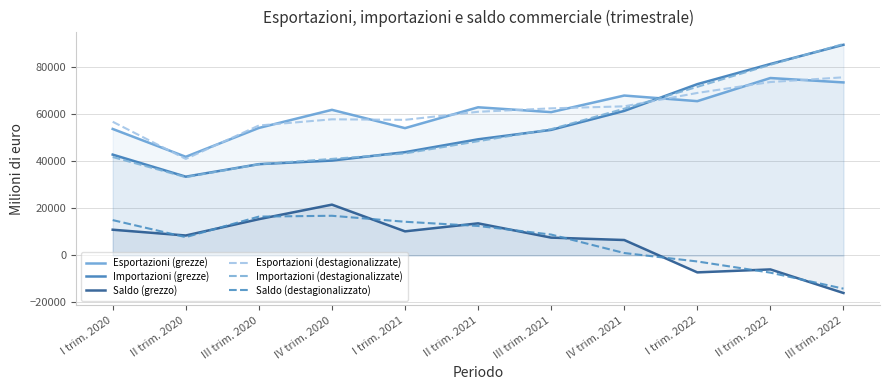

What position from the left is I trim. 2022?

9